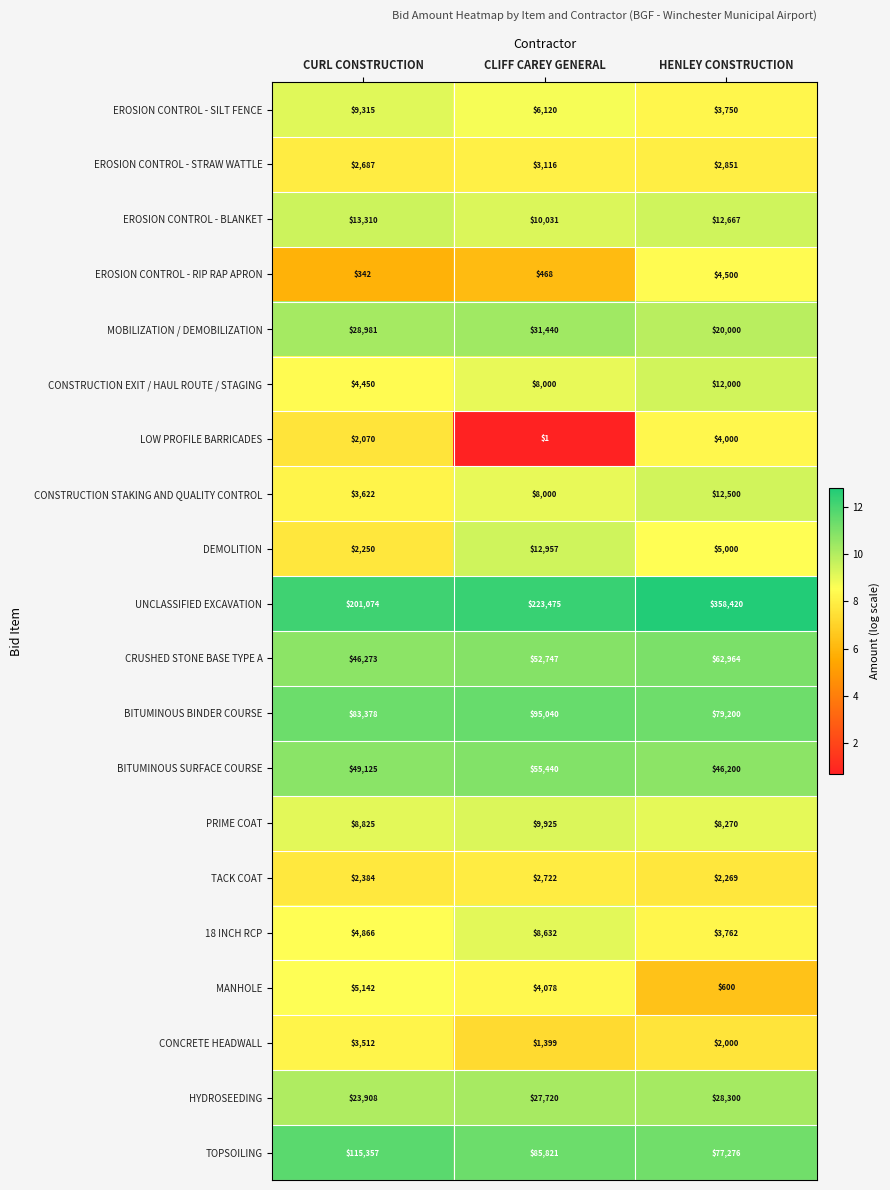

At HENLEY CONSTRUCTION, list the series in order from largest to smallest.

UNCLASSIFIED EXCAVATION, BITUMINOUS BINDER COURSE, TOPSOILING, CRUSHED STONE BASE TYPE A, BITUMINOUS SURFACE COURSE, HYDROSEEDING, MOBILIZATION / DEMOBILIZATION, EROSION CONTROL - BLANKET, CONSTRUCTION STAKING AND QUALITY CONTROL, CONSTRUCTION EXIT / HAUL ROUTE / STAGING, PRIME COAT, DEMOLITION, EROSION CONTROL - RIP RAP APRON, LOW PROFILE BARRICADES, 18 INCH RCP, EROSION CONTROL - SILT FENCE, EROSION CONTROL - STRAW WATTLE, TACK COAT, CONCRETE HEADWALL, MANHOLE